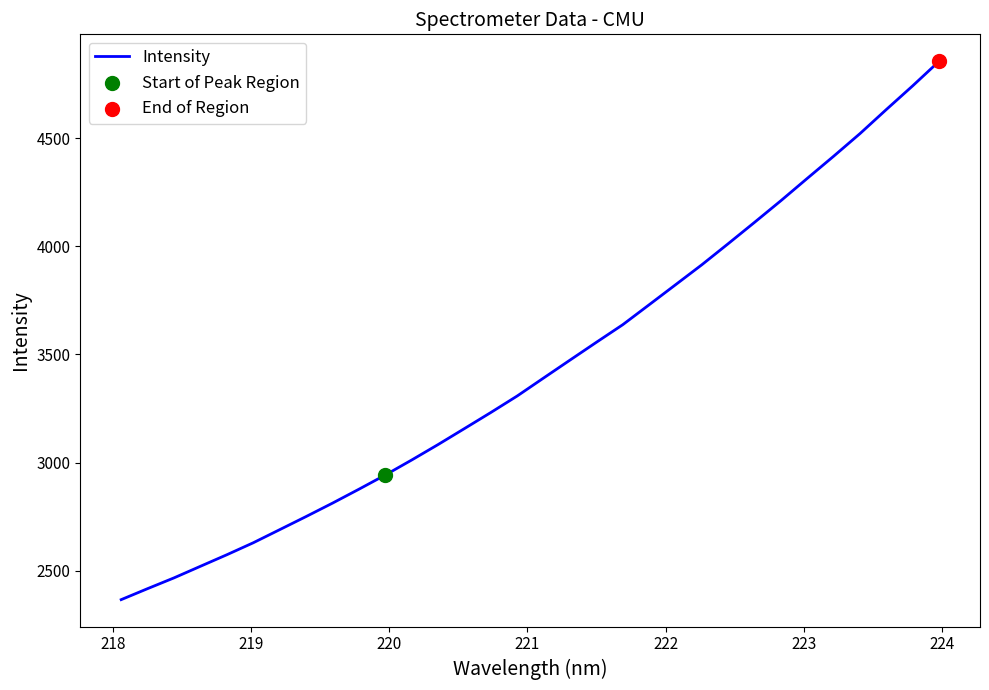

What is the greatest value displayed?

4856.8